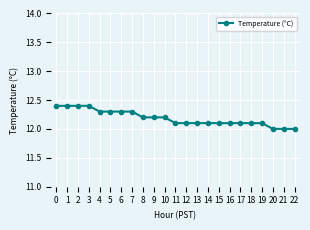

What is the difference between the second highest and second lowest values?

0.4